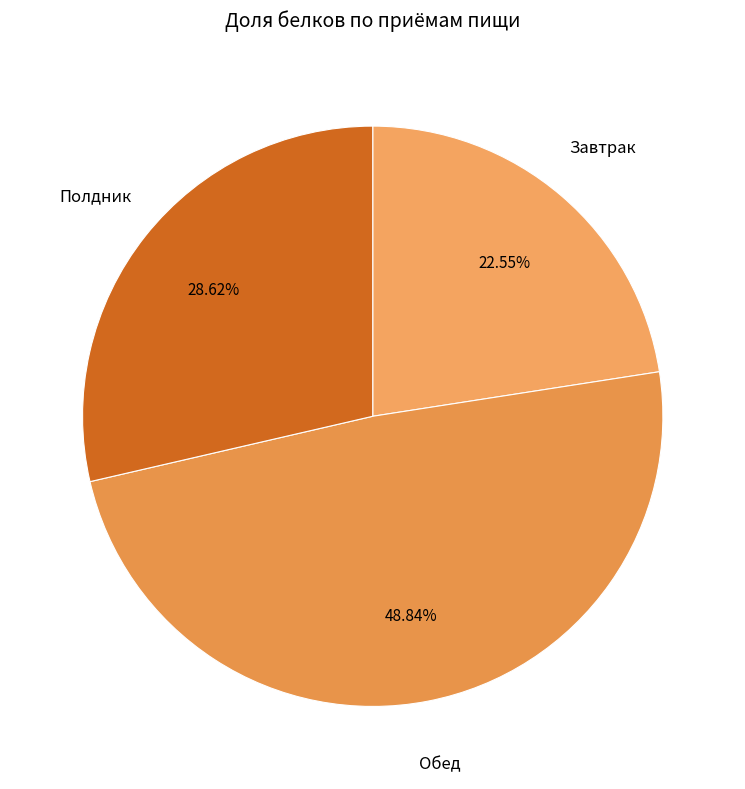

How many segments does this pie chart have?

3